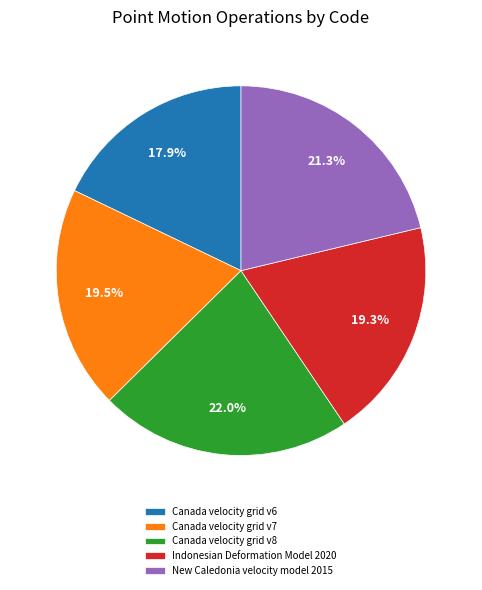

Does any single category account for the majority?

No